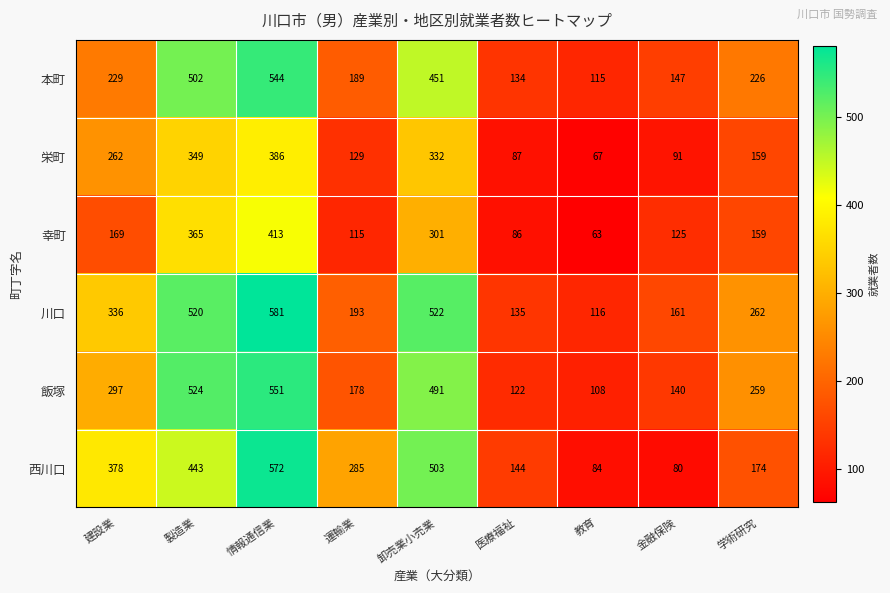

How many distinct data groups are displayed?

6